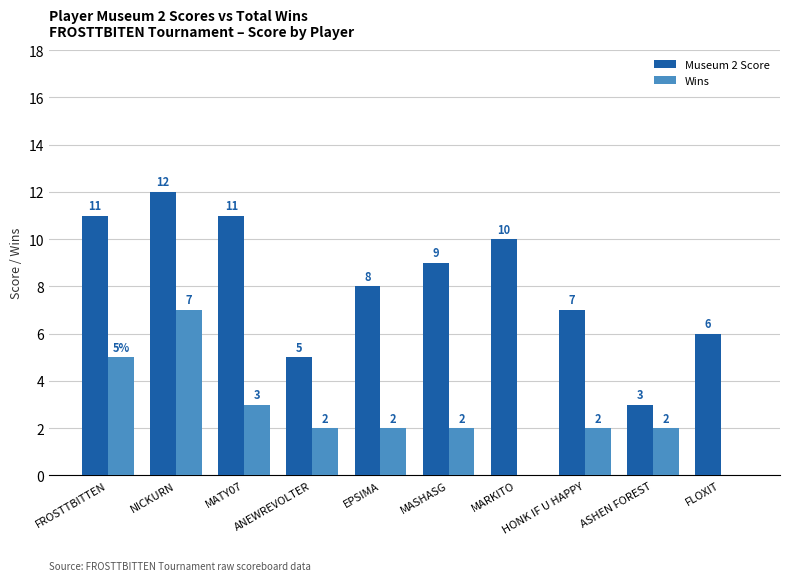

Which category has the highest value in the Wins series?

NICKURN